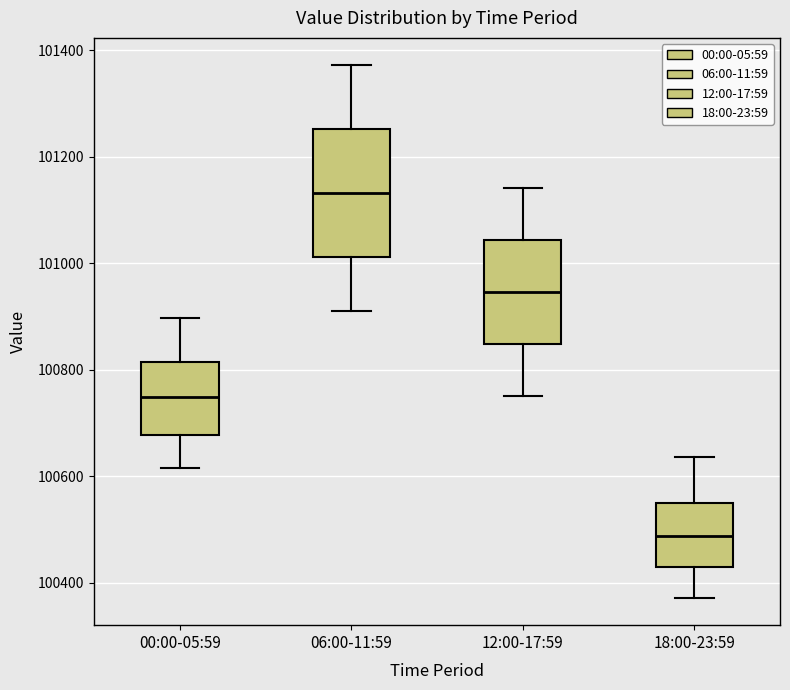

Which box is the tallest, from its lower edge to its upper edge?

06:00-11:59